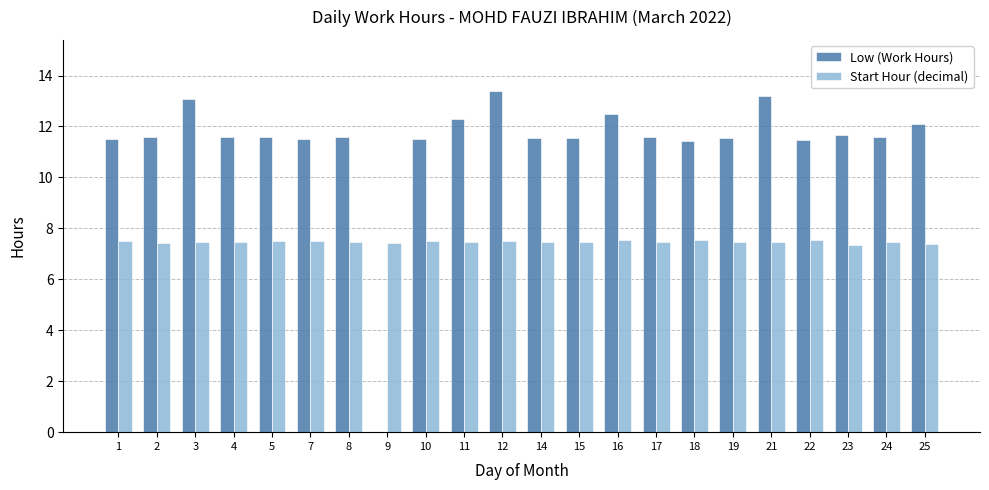

What are all the series names shown in the legend?

Low (Work Hours), Start Hour (decimal)